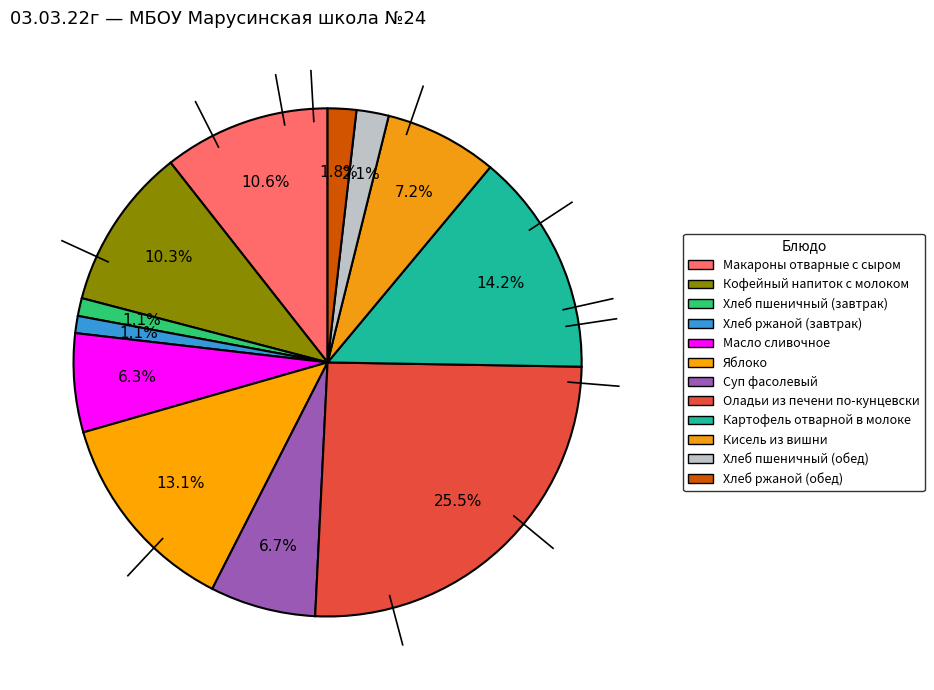

To the nearest percent, what is the difference between the Хлеб ржаной (завтрак) and Хлеб пшеничный (обед) slice percentages?

1%